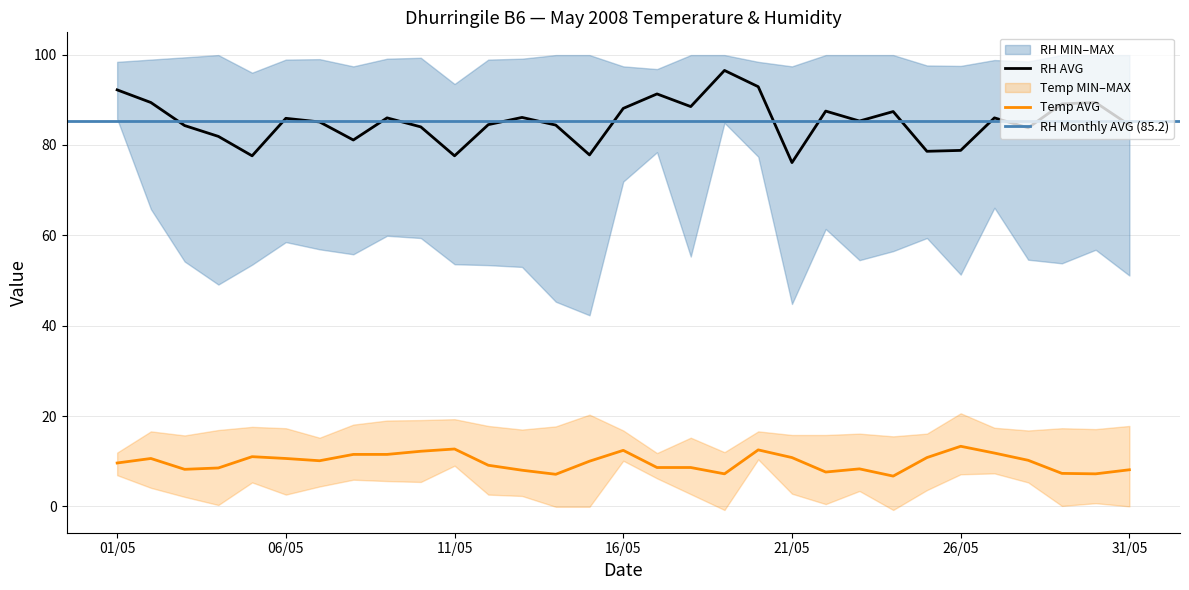

Is it true that Temp AVG equals 3.1 at 31/05?

False